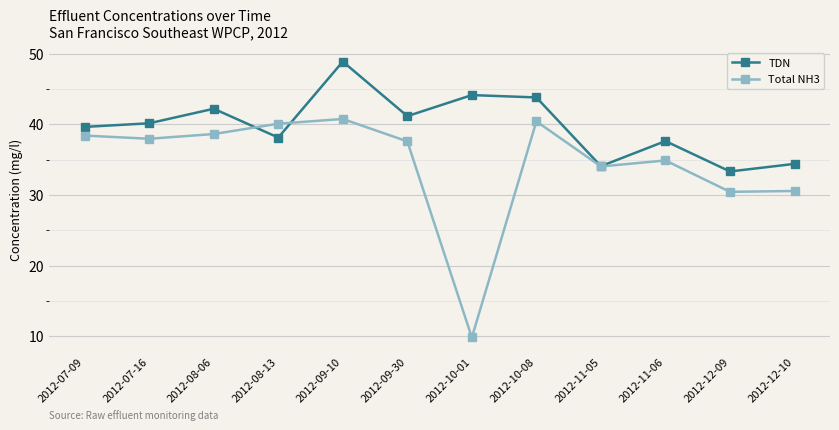

What is the label of the 12th point from the left?

2012-12-10